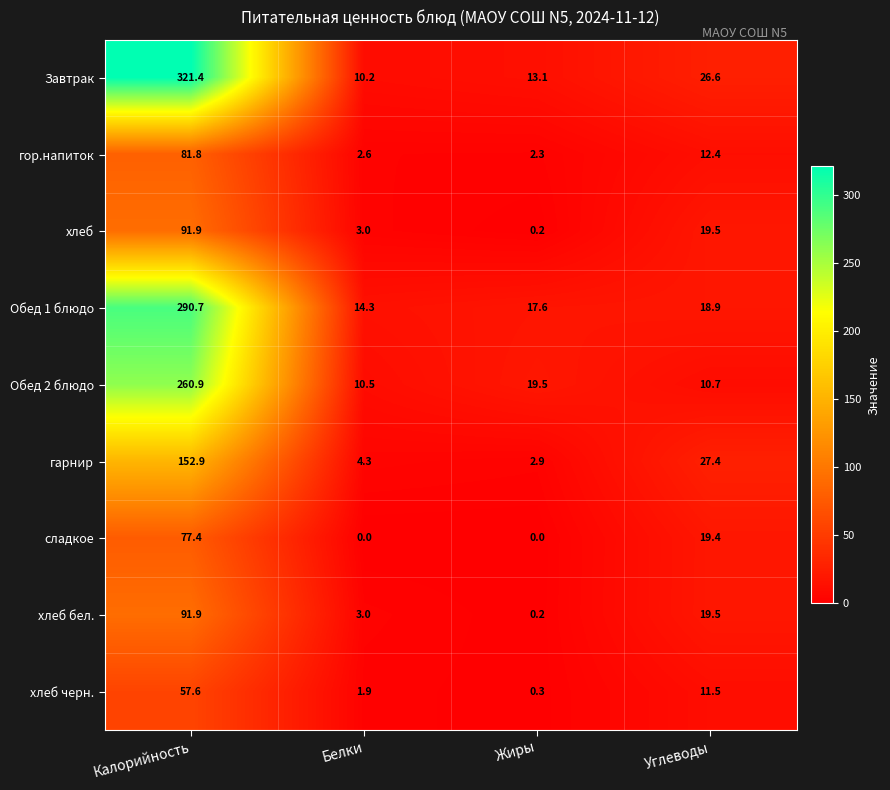

At which label does Обед 1 блюдо reach its minimum?

Белки